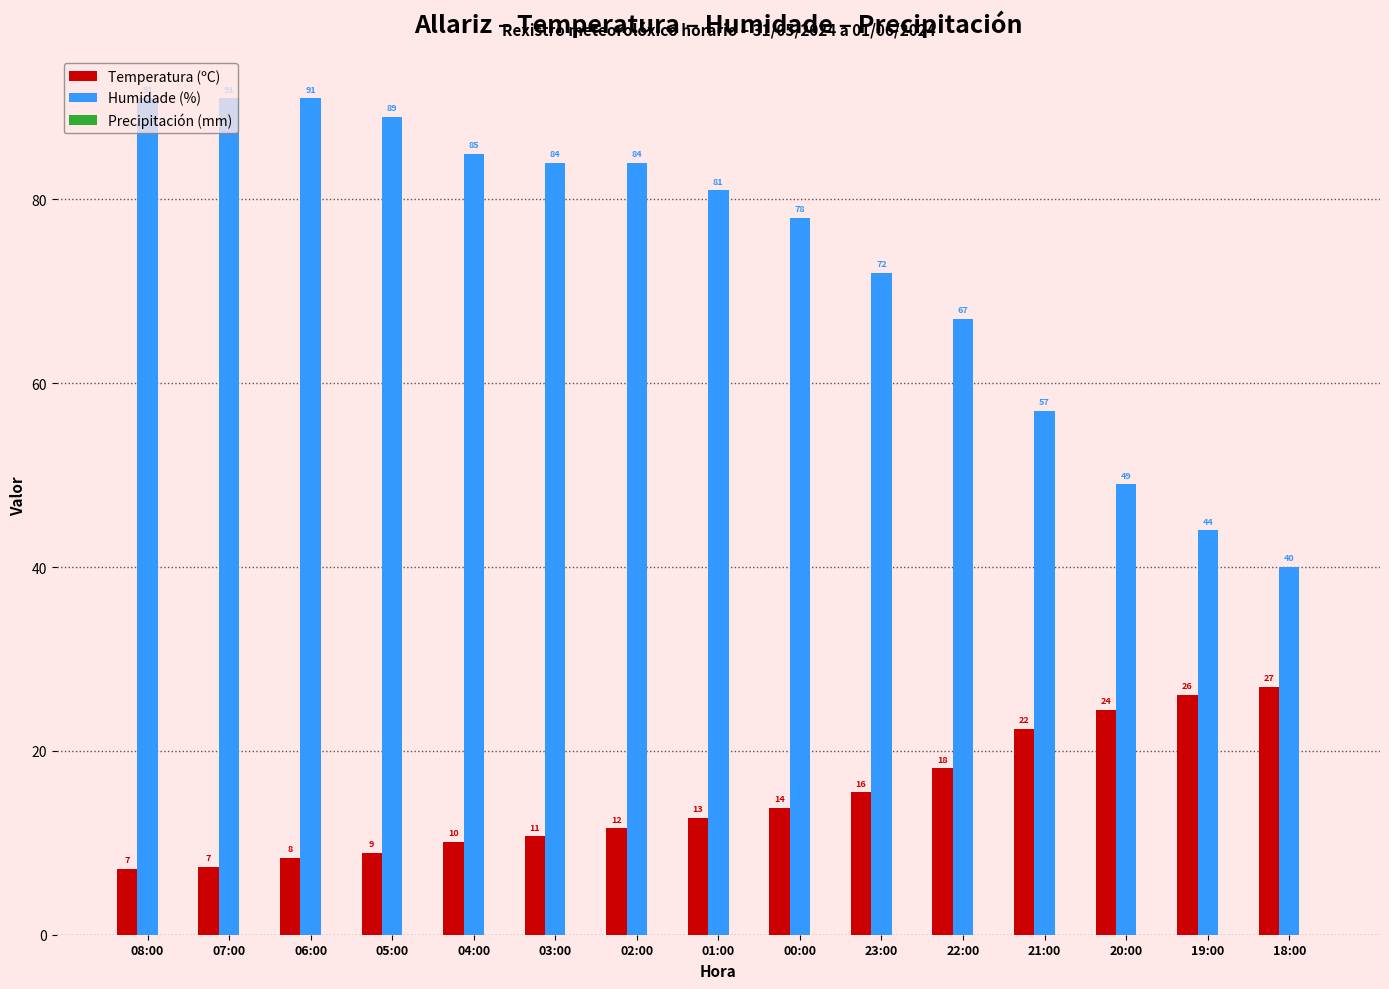

Rank the series at 18:00 from highest to lowest value.

Humidade (%), Temperatura (ºC)